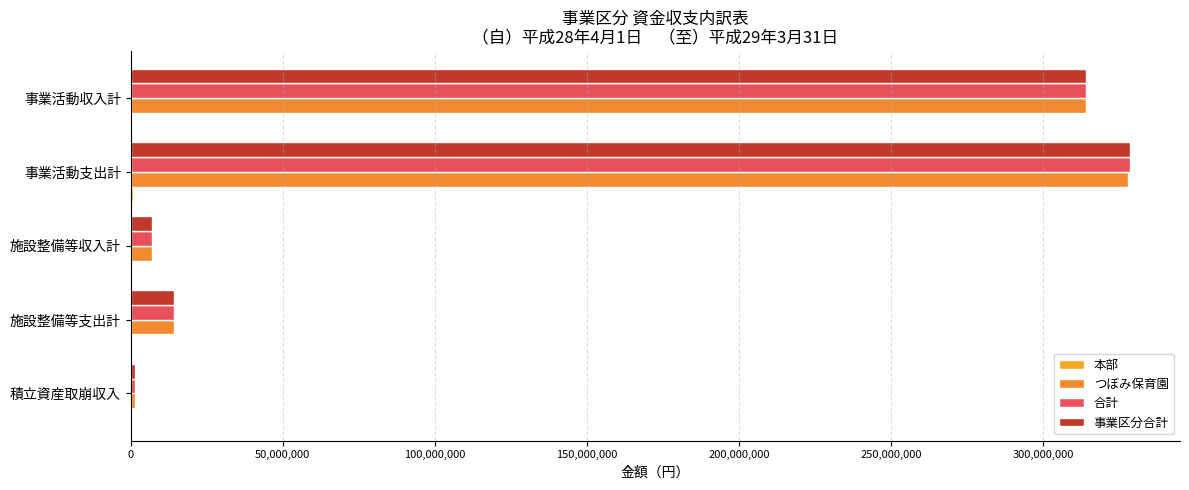

How many series are shown in this chart?

4